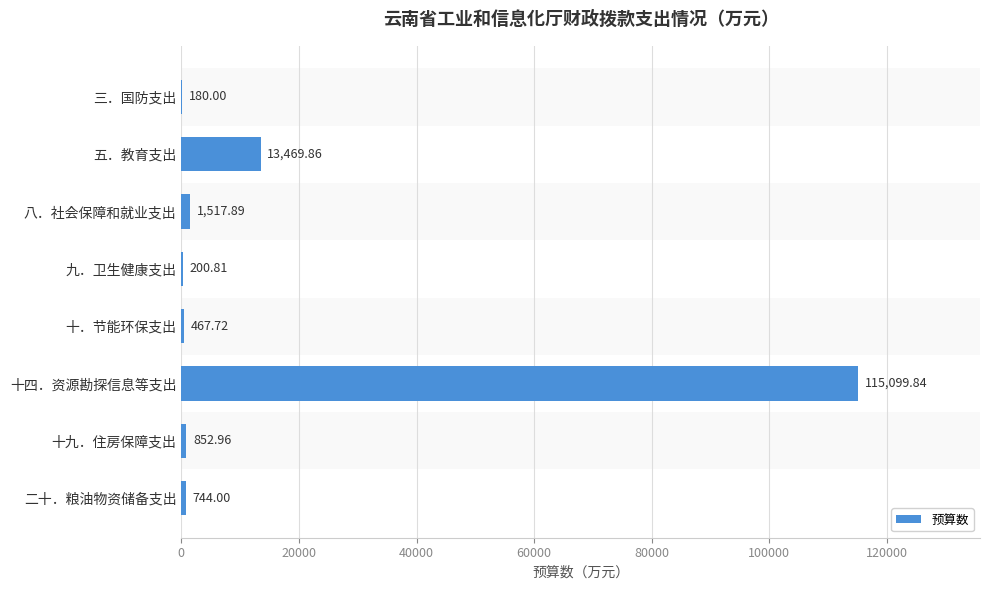

What is the greatest value displayed?

115099.8